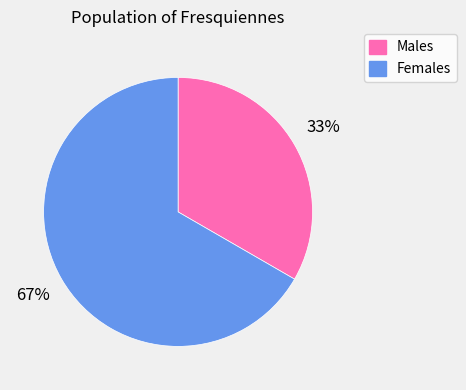

What percentage is the Females slice, to the nearest percent?

67%